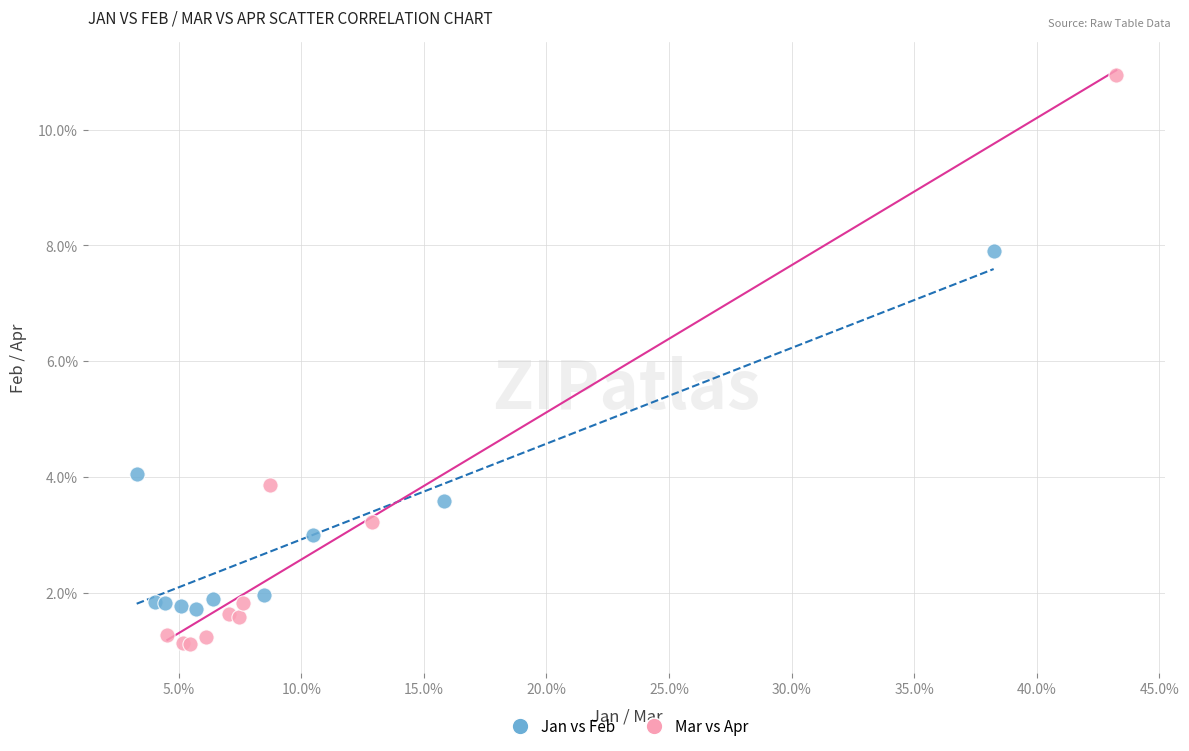

Which series has the widest spread of Y values?

Mar vs Apr